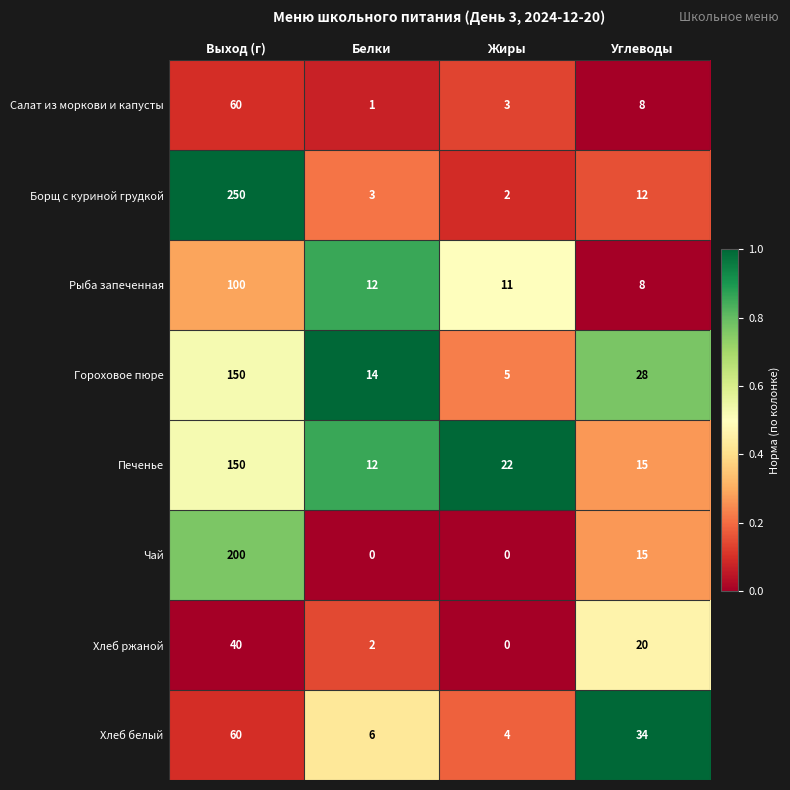

How many categories are shown in the chart?

4